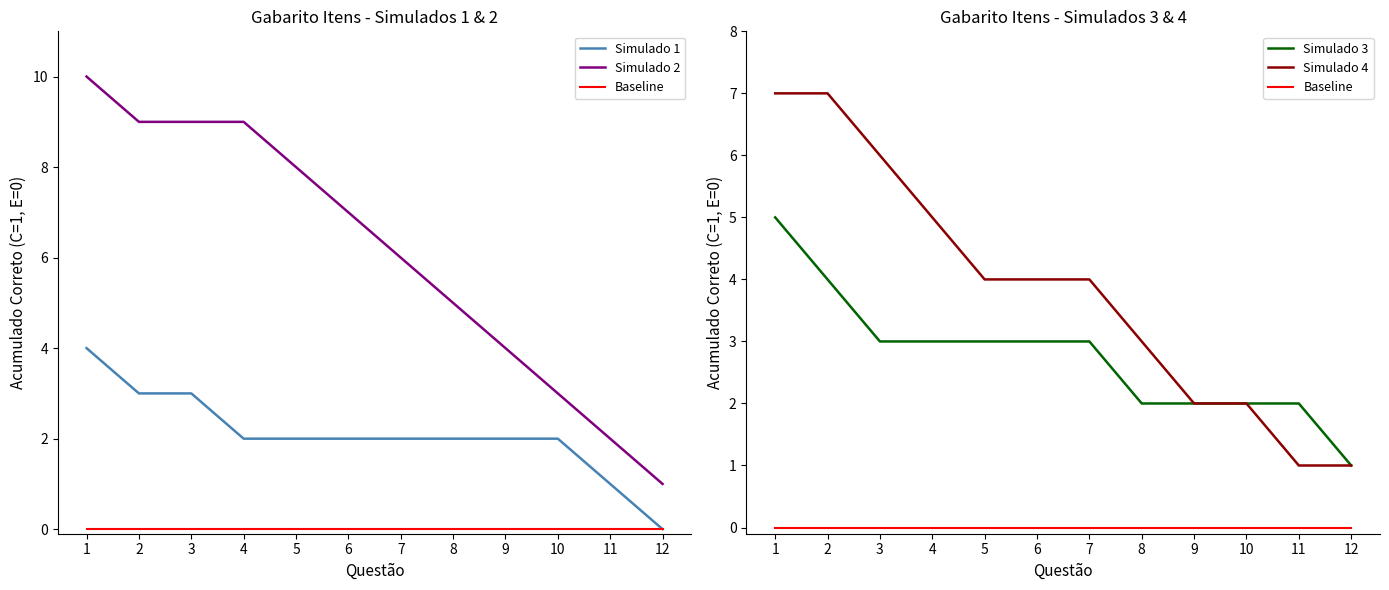

What is the total value across all series at 1?

26